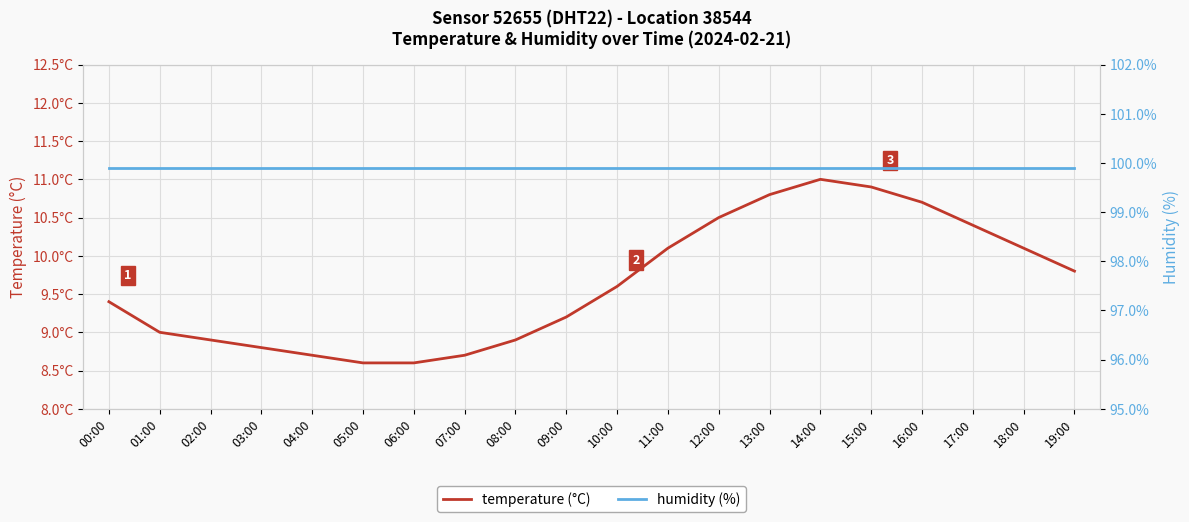

List the series in order of their peak value, lowest first.

temperature (°C), humidity (%)